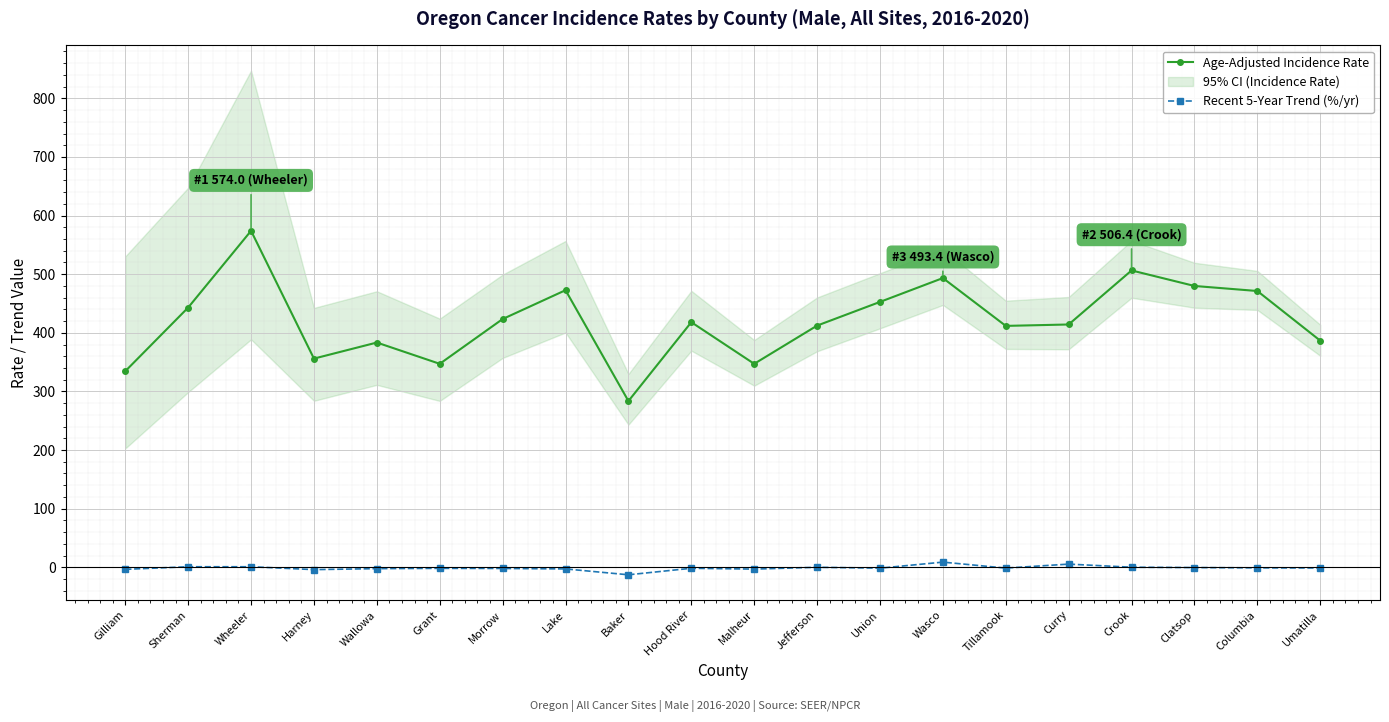

What is the difference between the Recent 5-Year Trend (%/yr) values at Union and Crook?

1.6